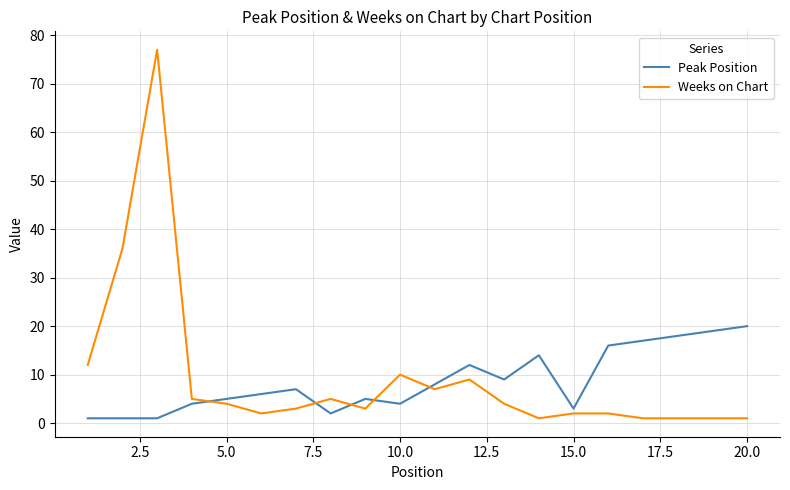

Which series has the largest total across all categories?

Weeks on Chart